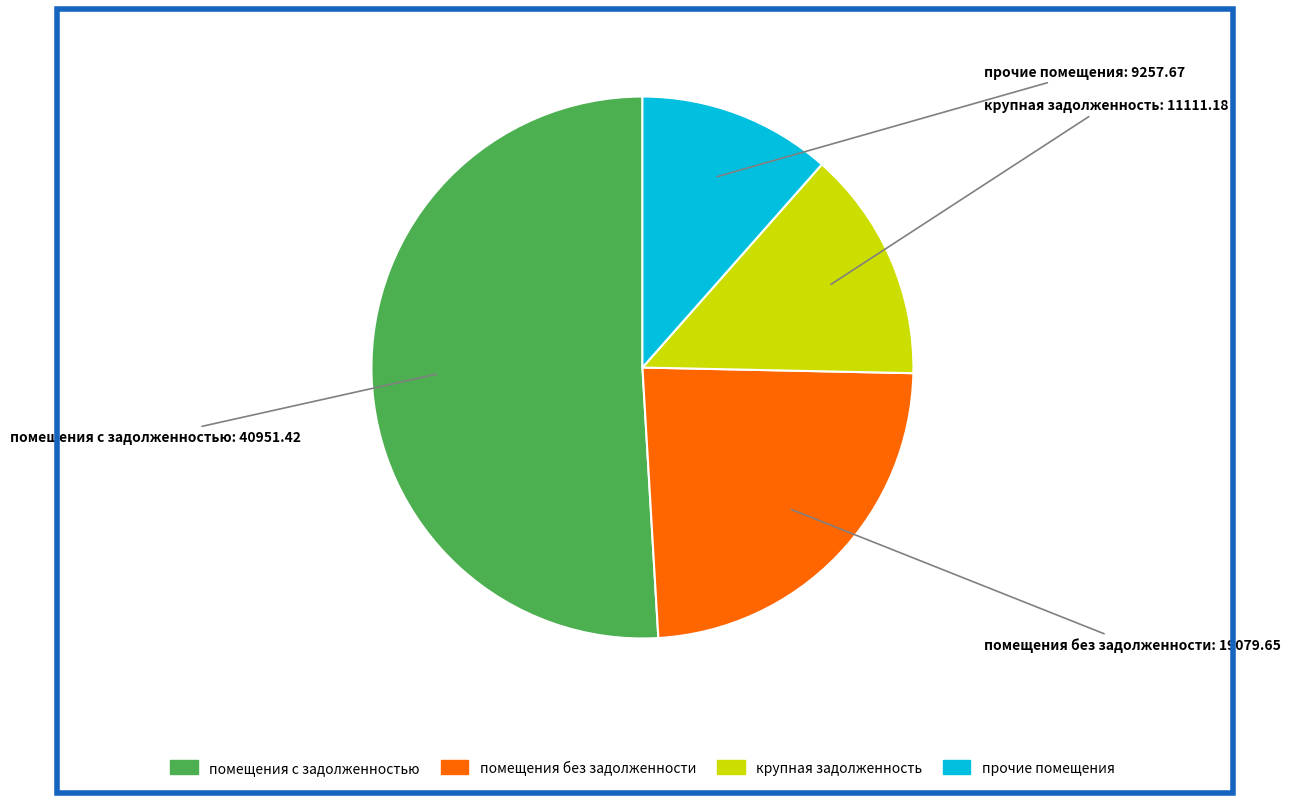

Is there any slice that represents more than half of the pie?

Yes